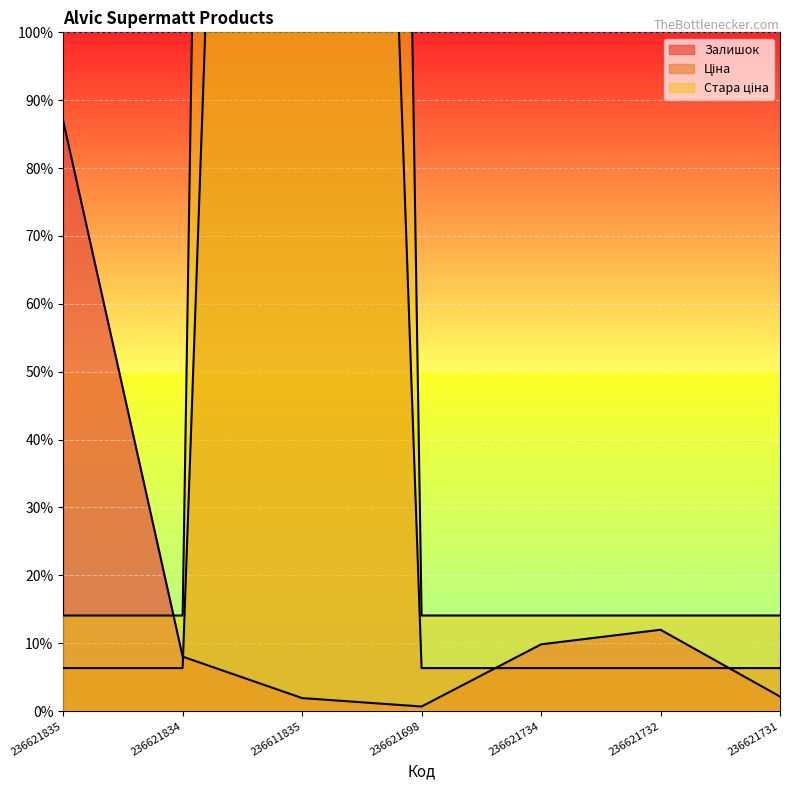

What is the lowest value of the Ціна series?

124.6